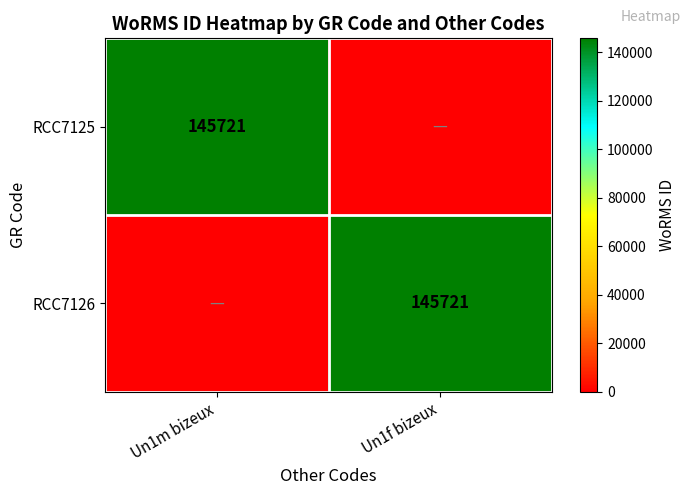

True or false: RCC7126 has a value of 145721 at Un1f bizeux.

True